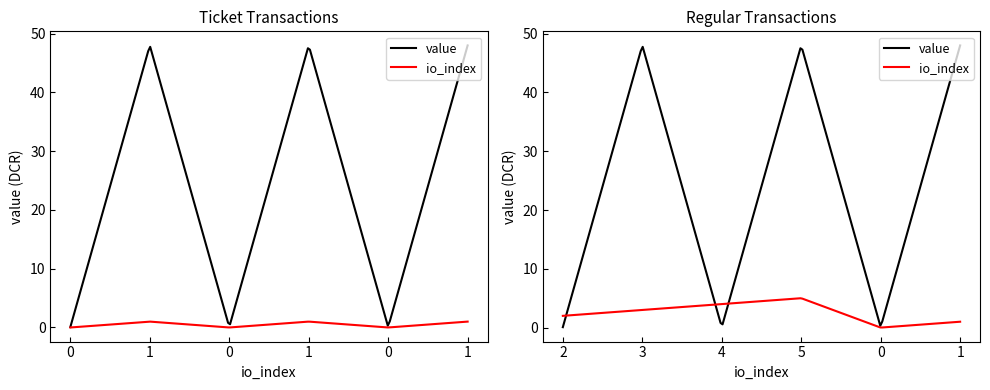

Which has a higher value, 2 or 0?

2